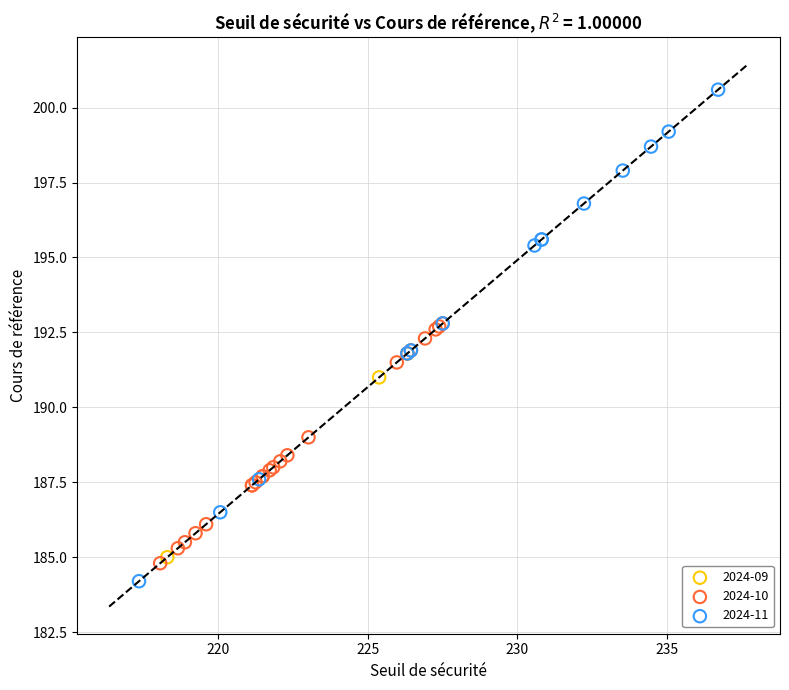

Which series has the largest Y range (max minus min)?

2024-11